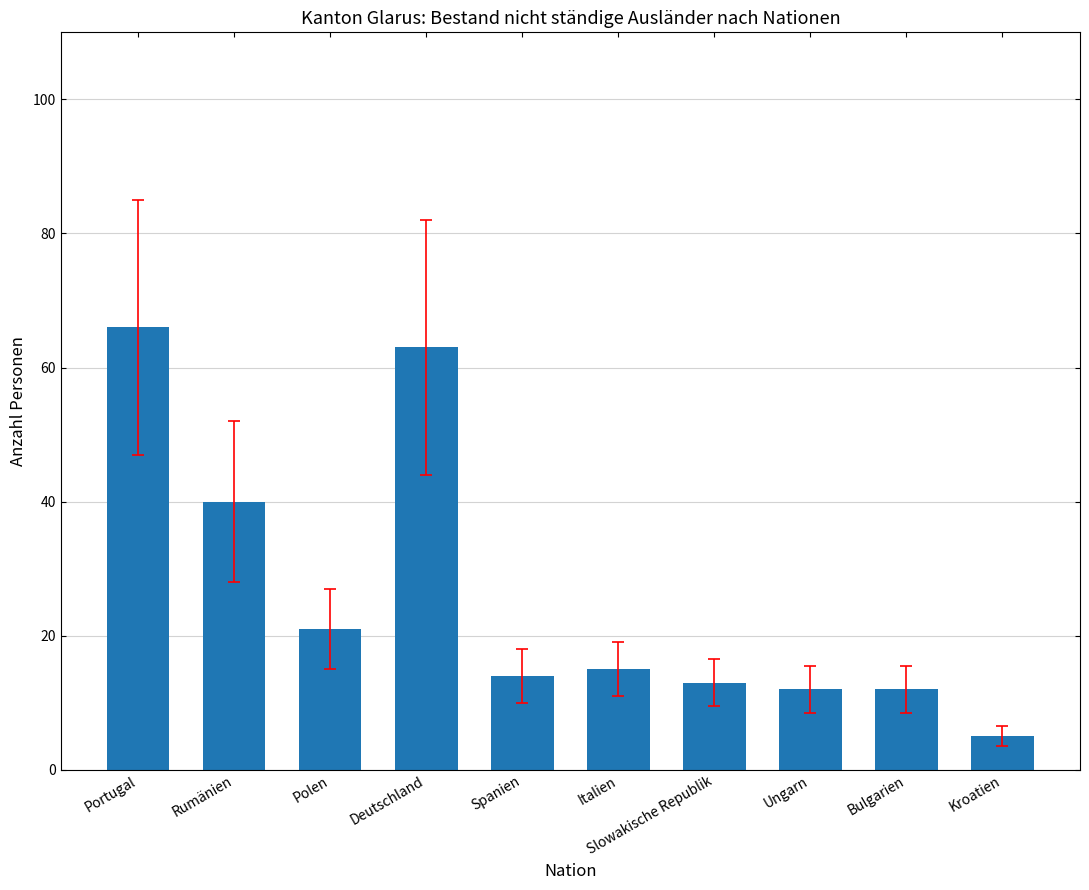

Reading right to left, list all the values displayed in this chart.

5	12	12	13	15	14	63	21	40	66